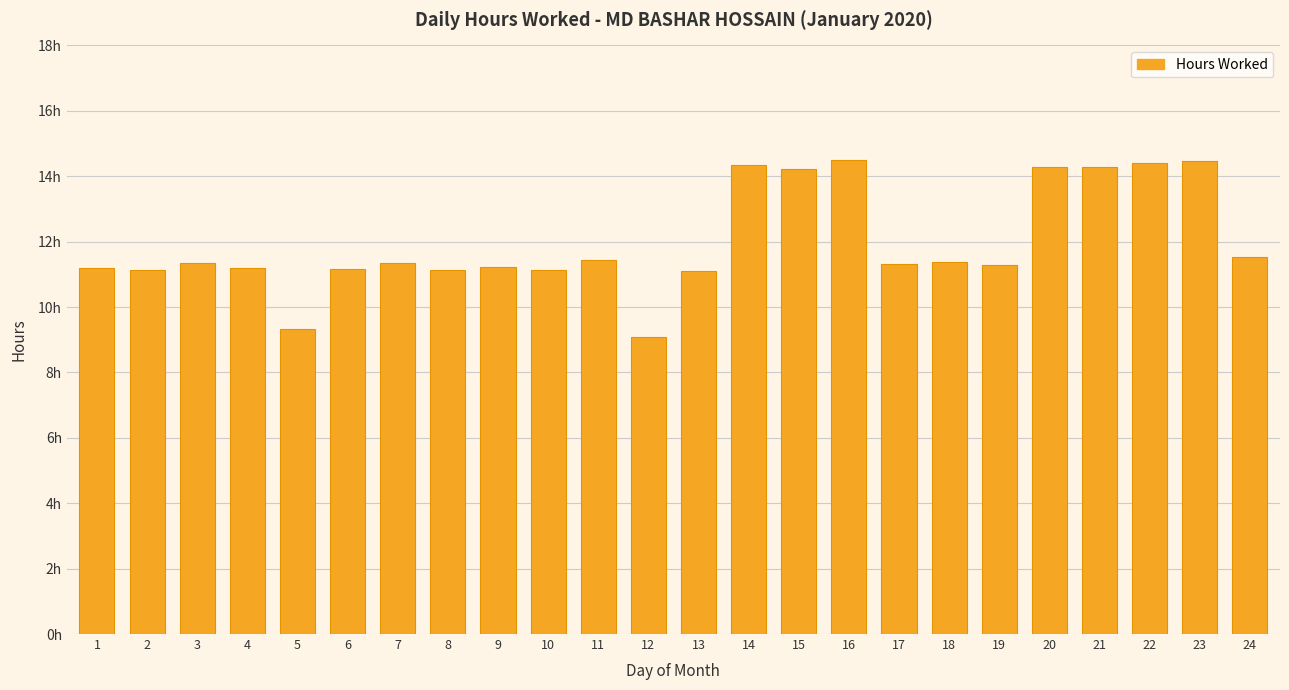

Does the chart contain any negative values?

No